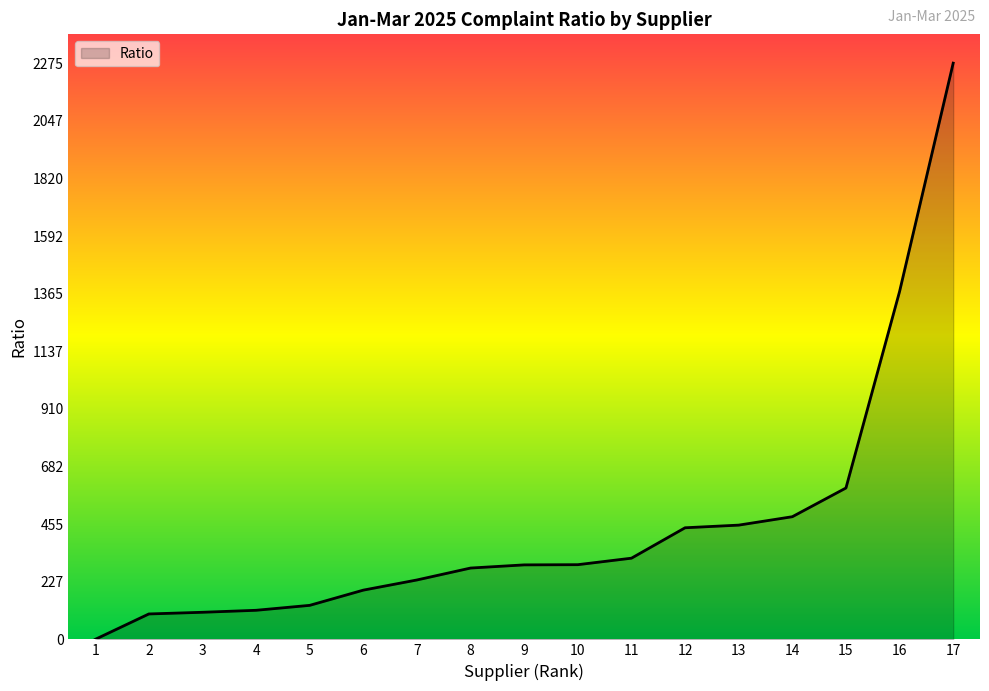

How many lines are shown in the chart?

1